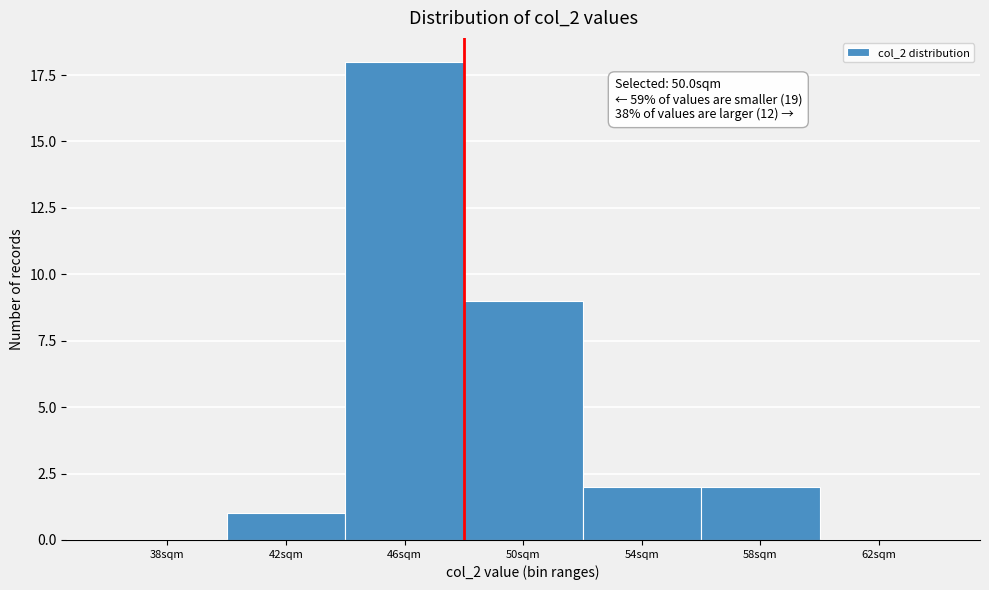

Reading left to right, transcribe all the data shown in this chart.

38sqm=0	42sqm=1	46sqm=18	50sqm=9	54sqm=2	58sqm=2	62sqm=0